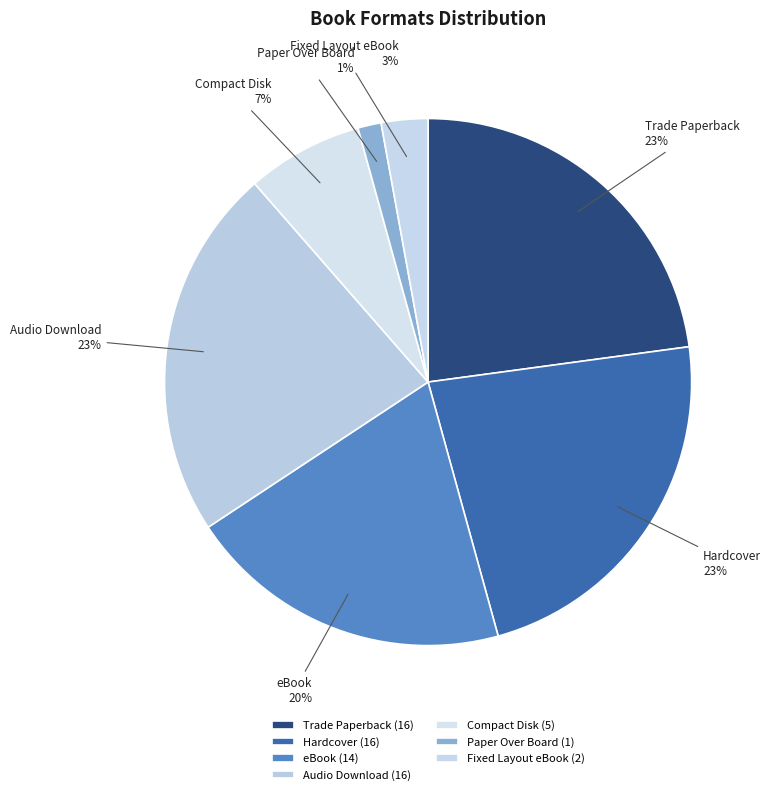

What is the smallest slice in the pie chart?

Paper Over Board